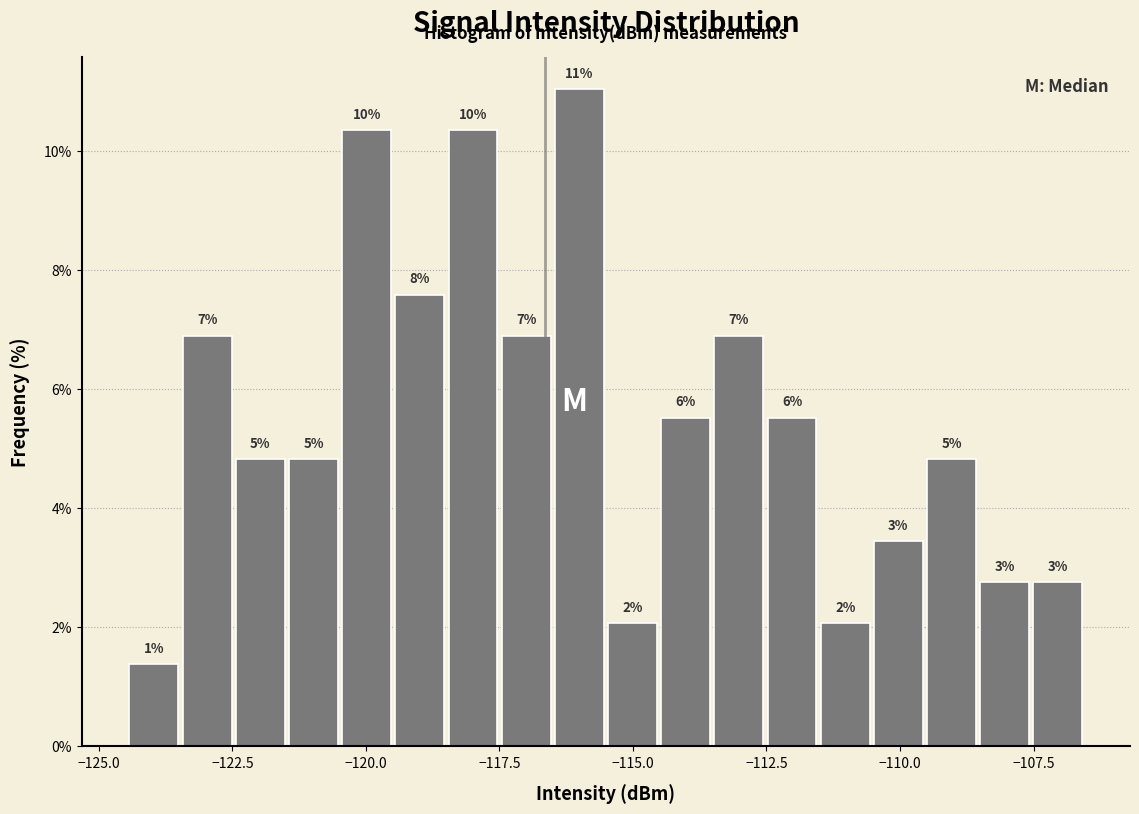

Read against the x-axis, roughly where is the centre of the tallest bar?

-116.0